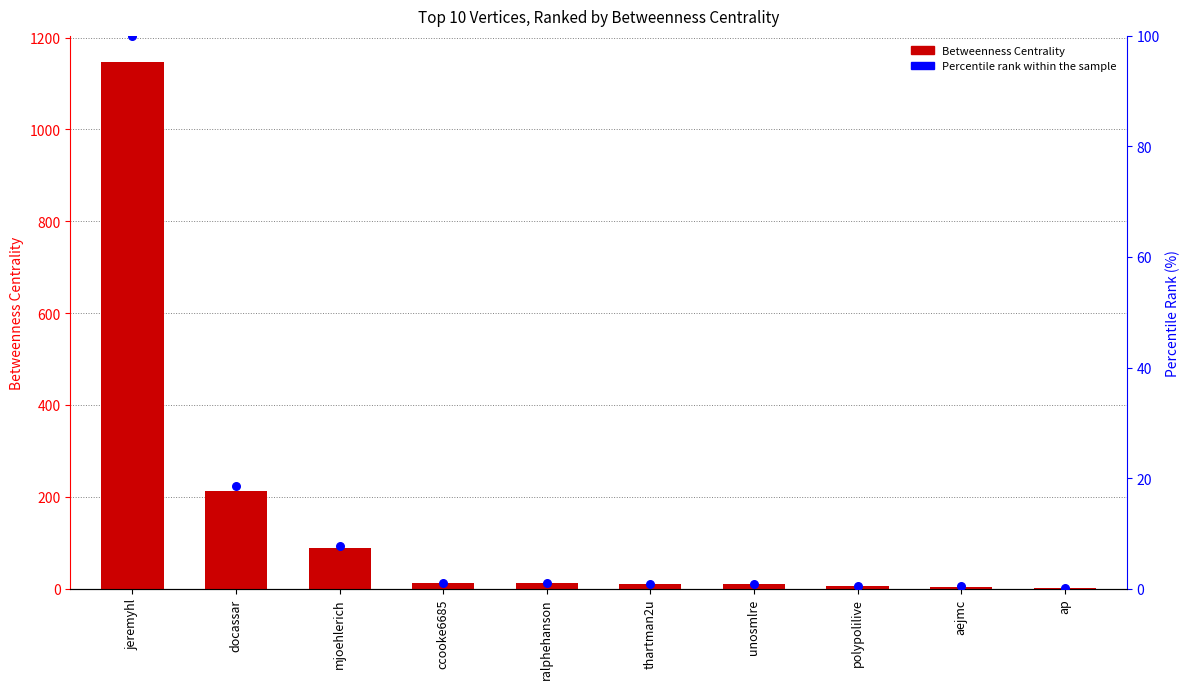

Which series contains the highest Y value?

Betweenness Centrality